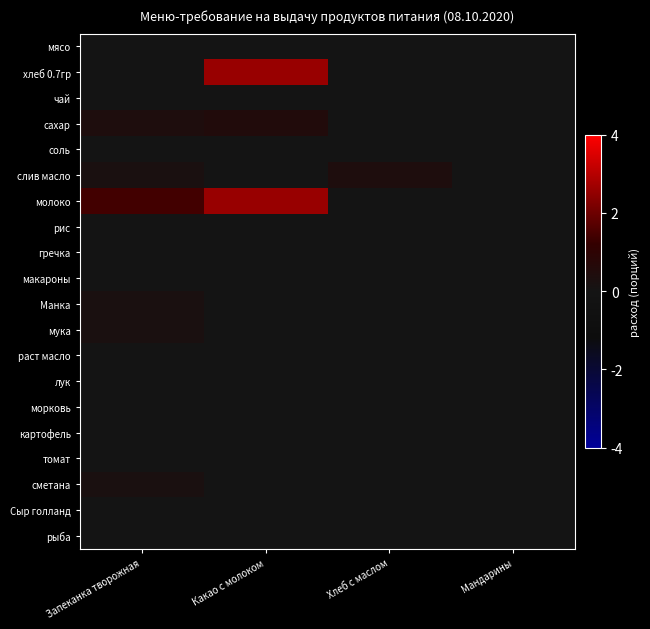

At which category is the sum across all series the highest?

Какао с молоком